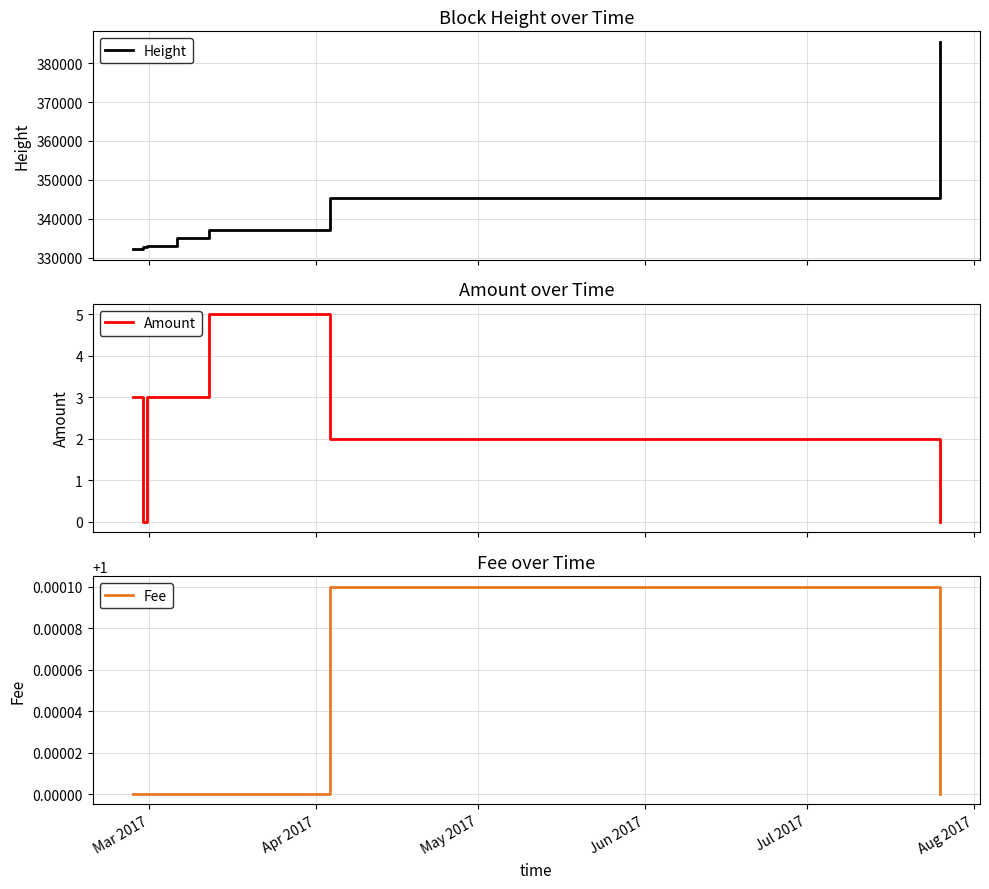

What is the average value of the Amount series?

1.8